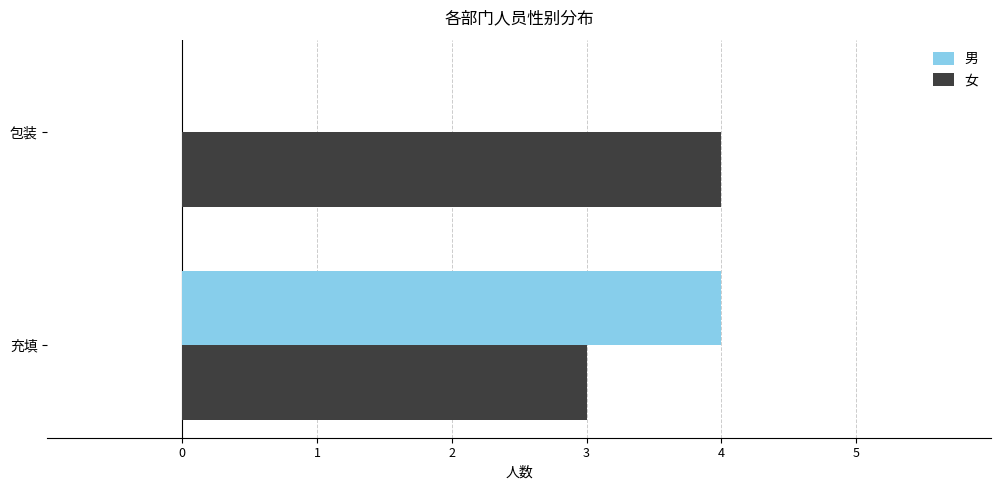

What is the greatest value displayed?

4